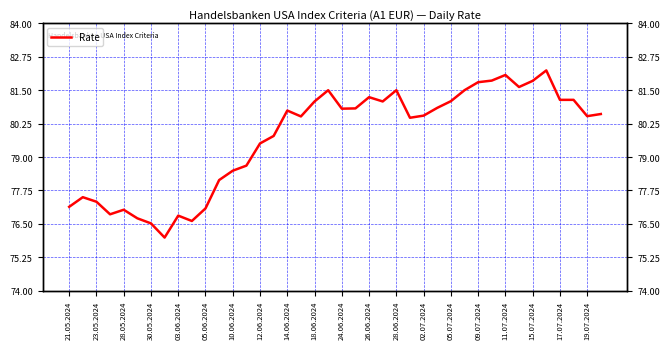

How many interior local valleys (lower than both neighbors) does the data have?

9